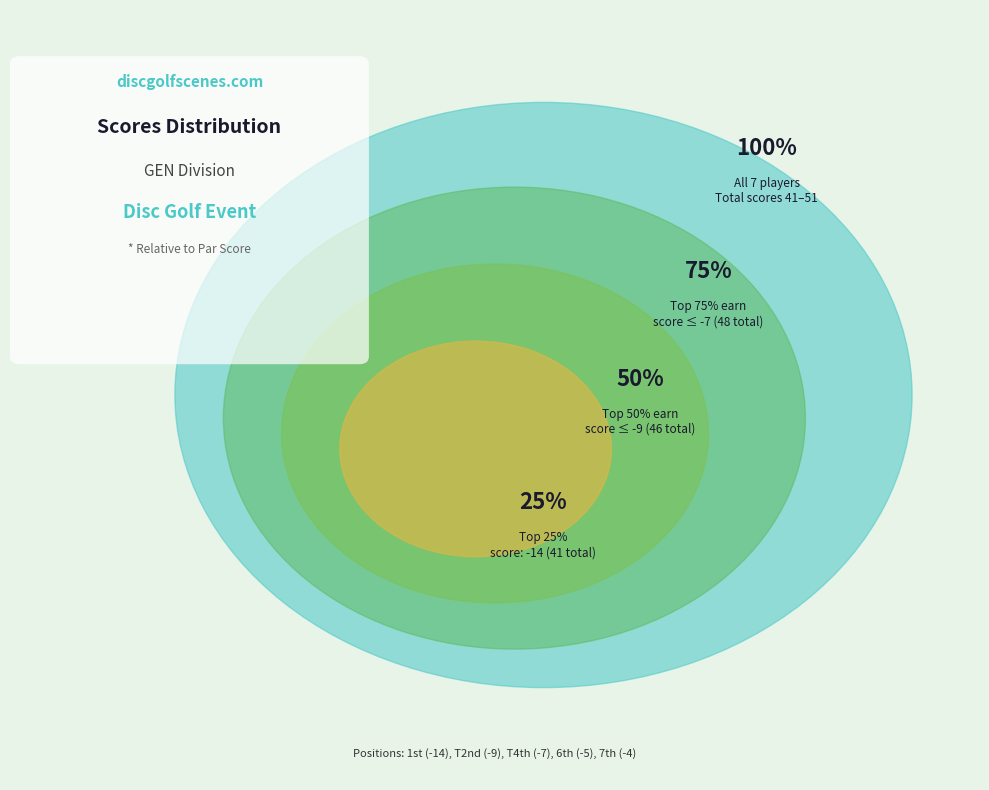

Does any single category account for the majority?

No